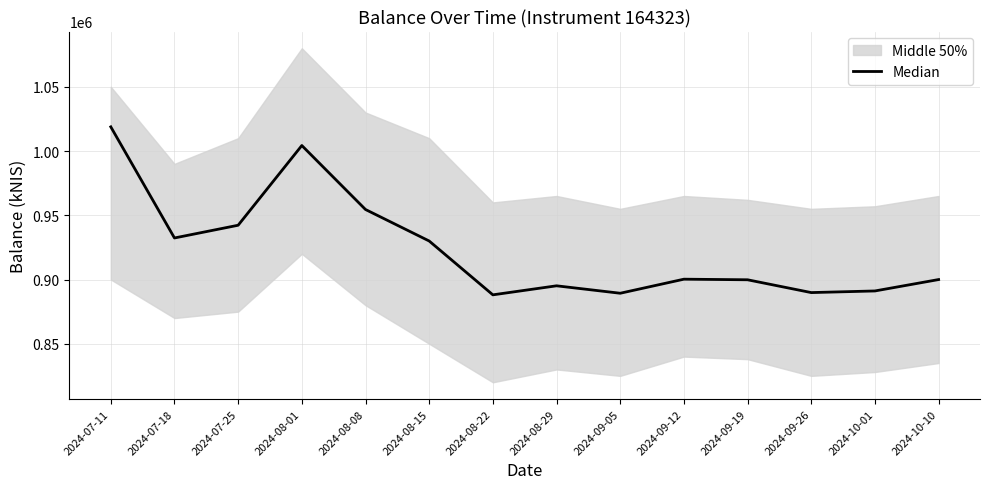

Is it true that the value at 2024-10-01 is 1300847.9?

False